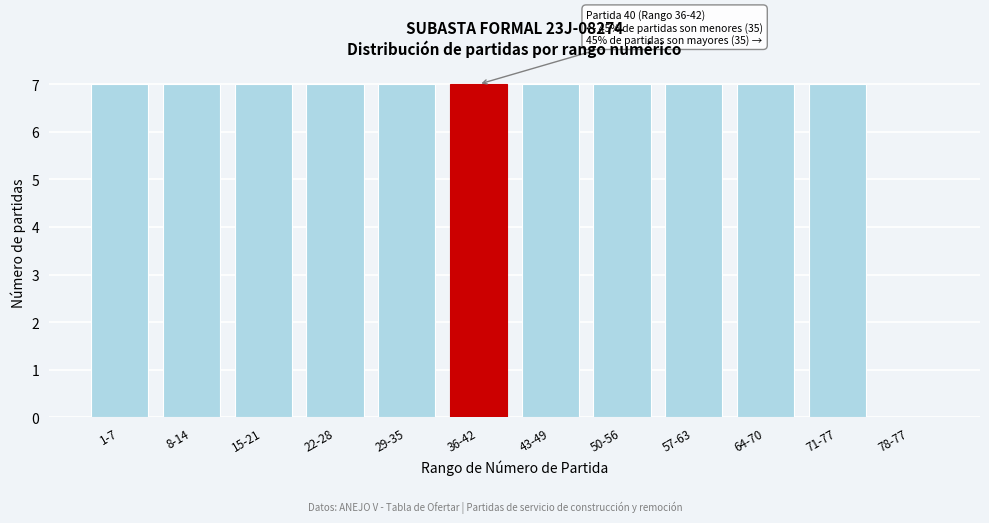

Reading left to right, transcribe all the data shown in this chart.

1-7=7	8-14=7	15-21=7	22-28=7	29-35=7	36-42=7	43-49=7	50-56=7	57-63=7	64-70=7	71-77=7	78-77=0